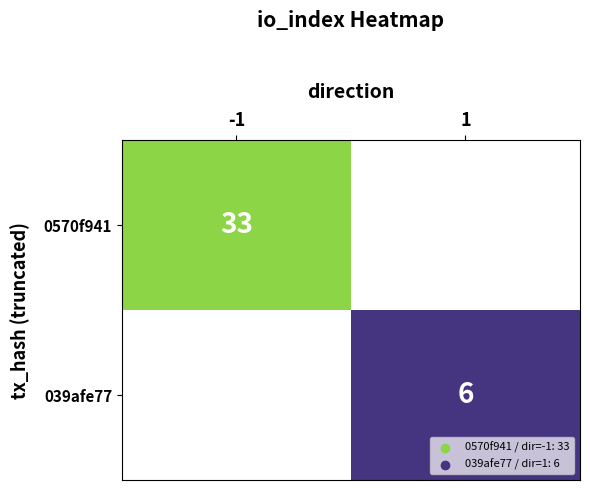

Is the value of 039afe77 at 1 greater than the value of 0570f941 at -1?

No